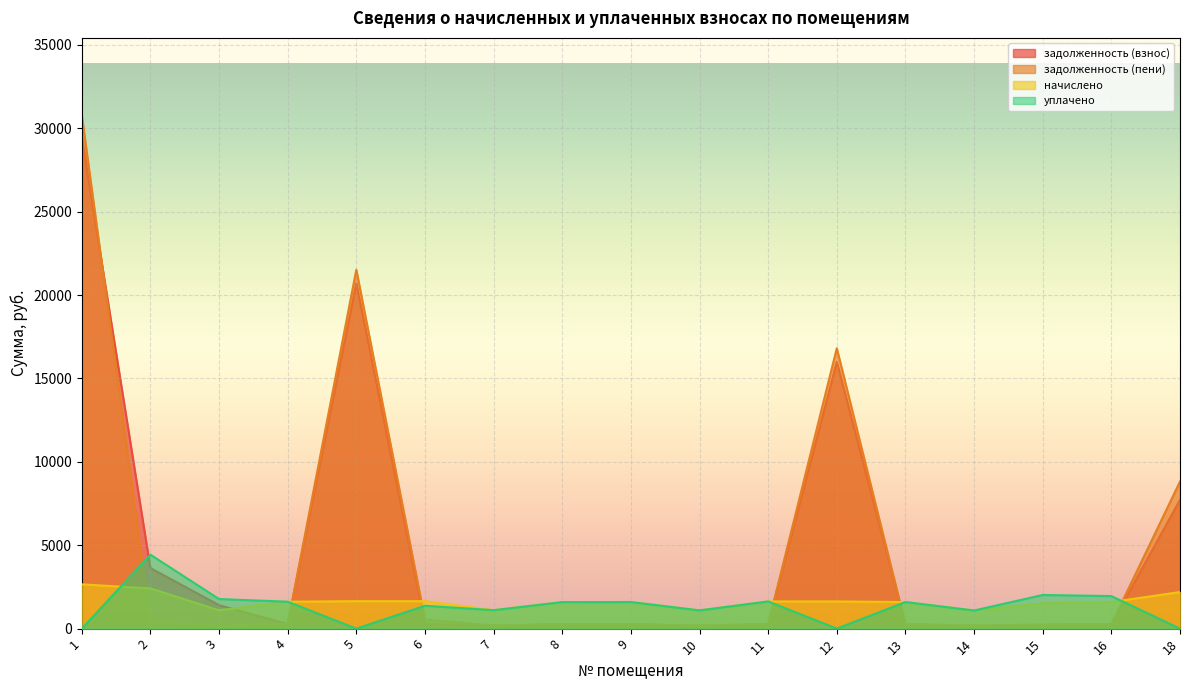

Which has a higher value, 8 or 6?

6